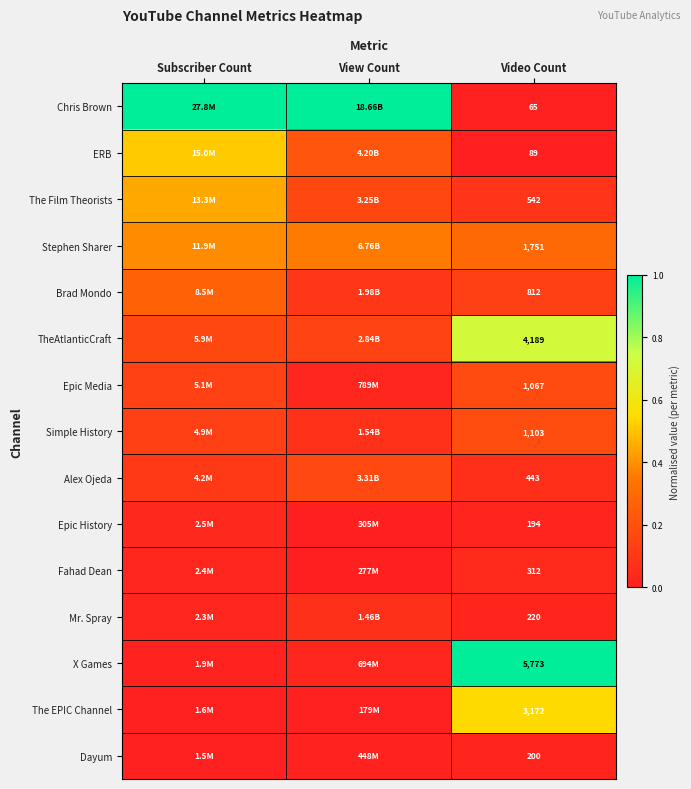

Is the value of Fahad Dean at Video Count greater than the value of Brad Mondo at Video Count?

No